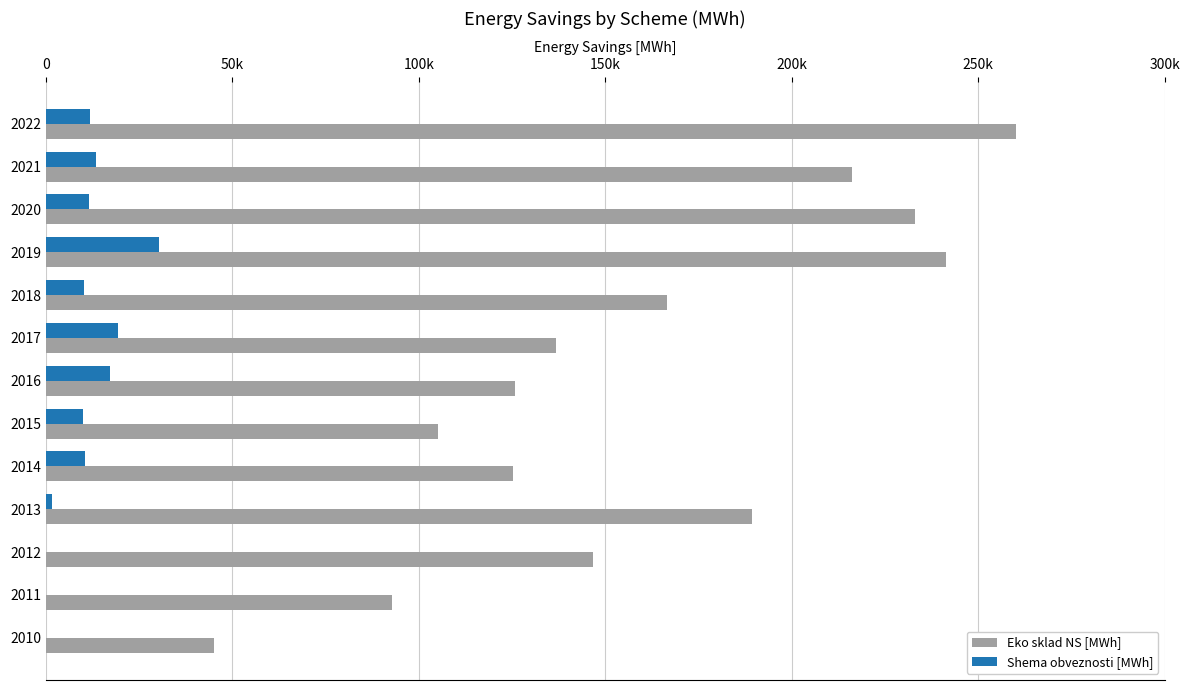

Which series has the largest total across all categories?

Eko sklad NS [MWh]